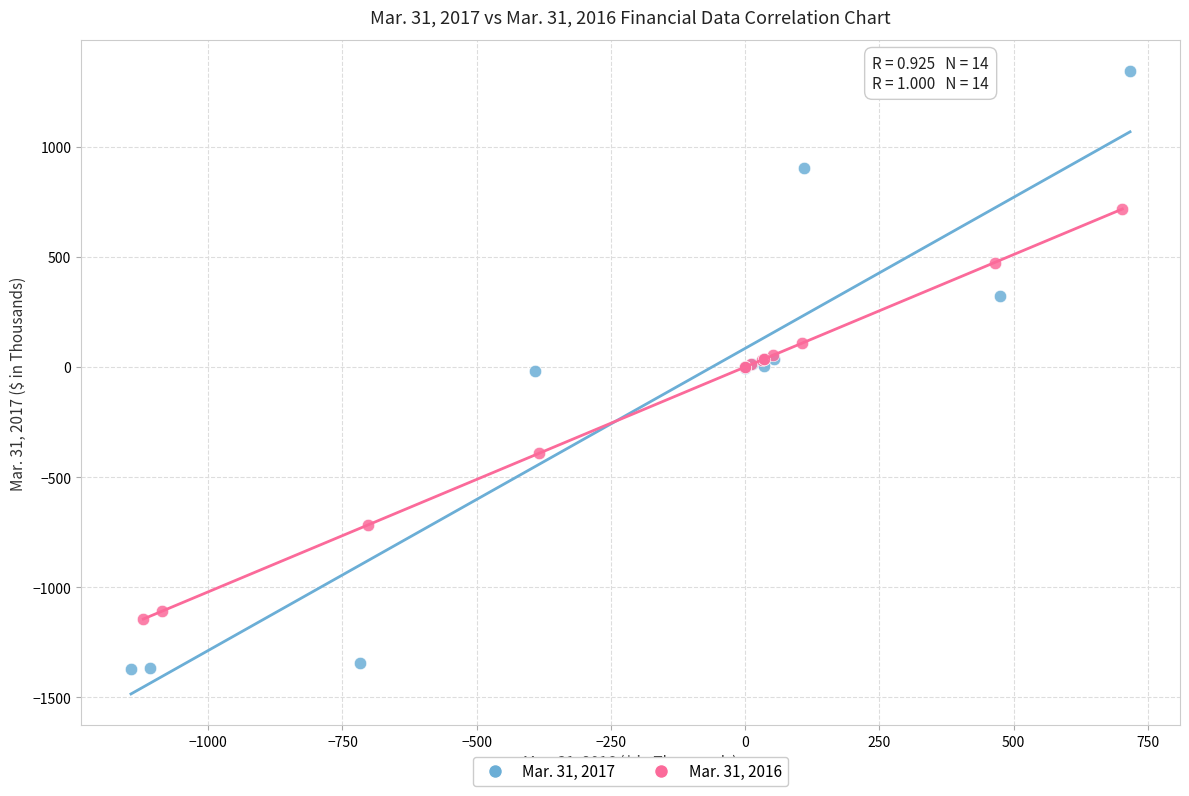

Which series contains the lowest Y value?

Mar. 31, 2017